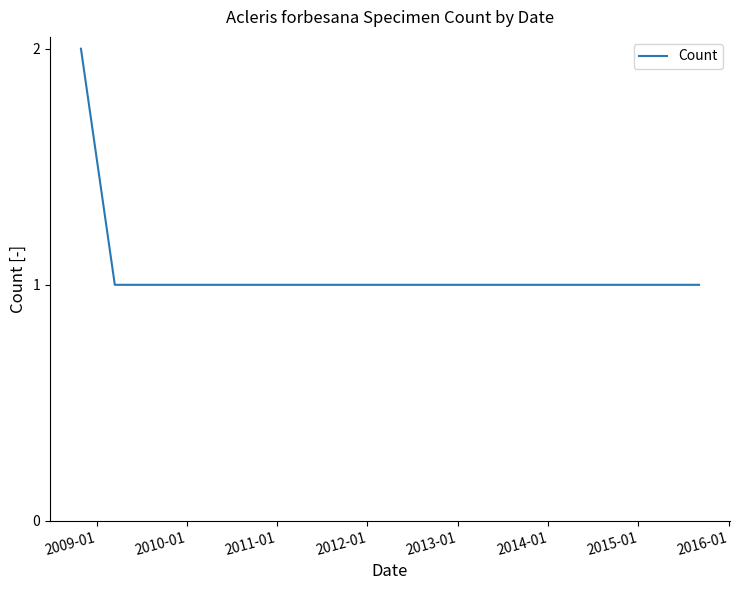

What is the sum of all values?

6